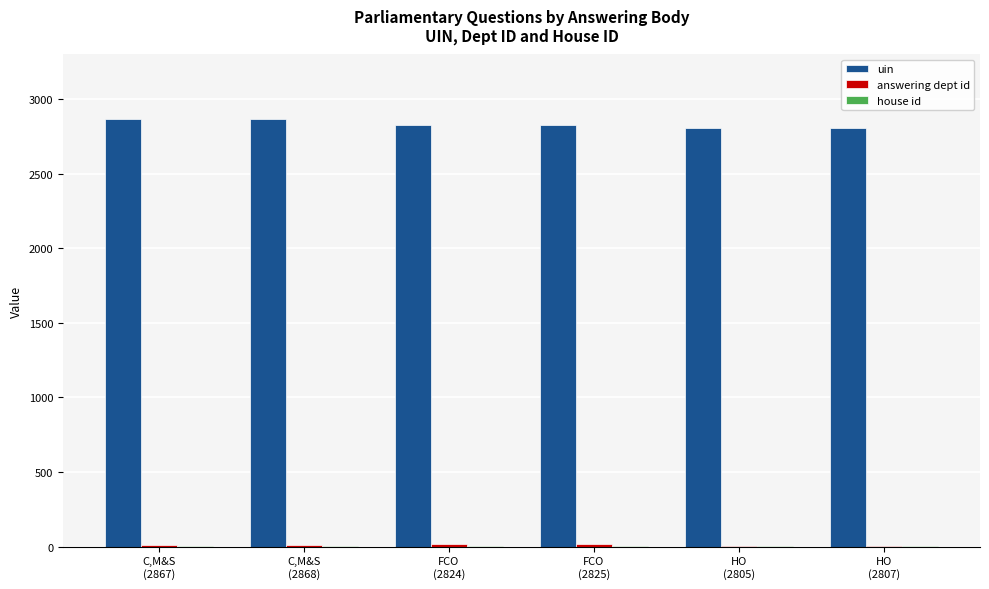

Which series has the largest total across all categories?

uin